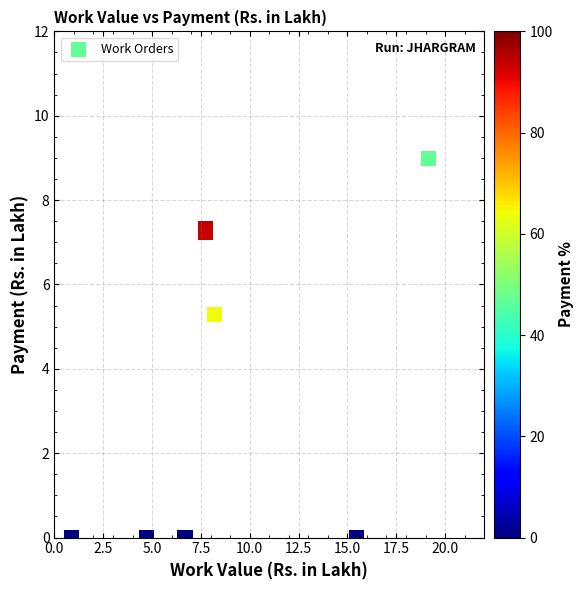

What Y value in the scatter plot is closest to 4?

5.3